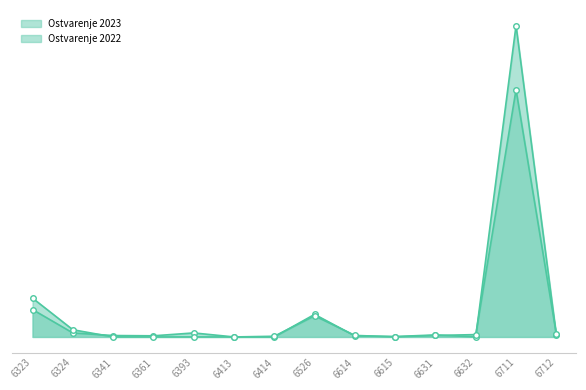

Where is the first local maximum for Ostvarenje 2023?

6393